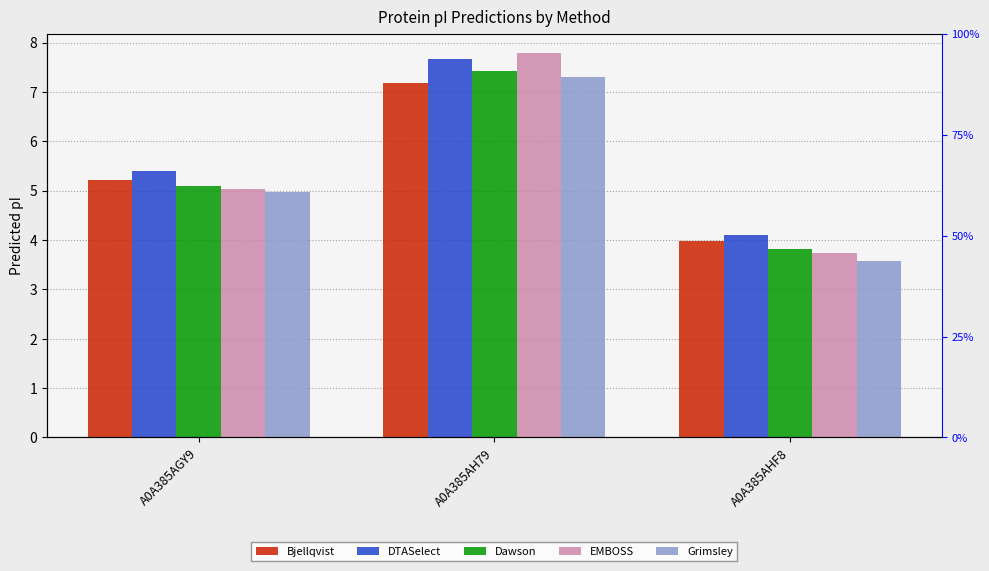

What is the total value across all series at A0A385AH79?

37.4